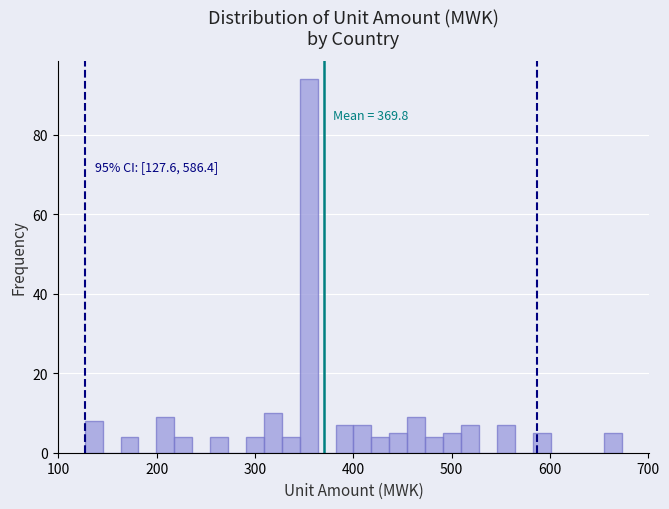

Read against the x-axis, roughly where is the centre of the tallest bar?

350